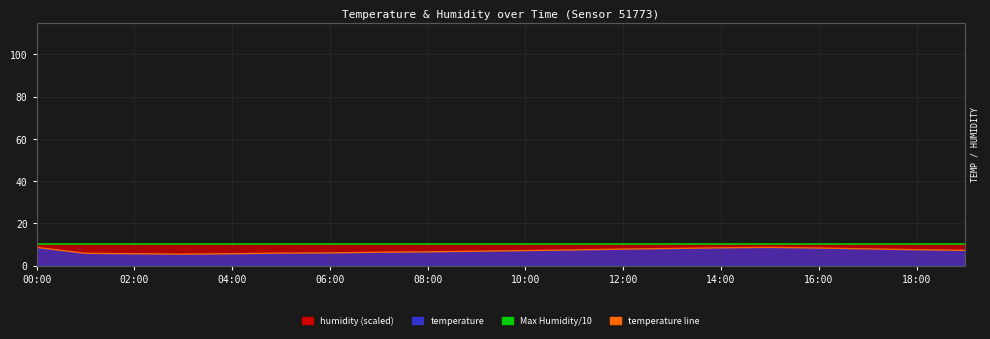

What is the difference between the second highest and second lowest values?

3.0